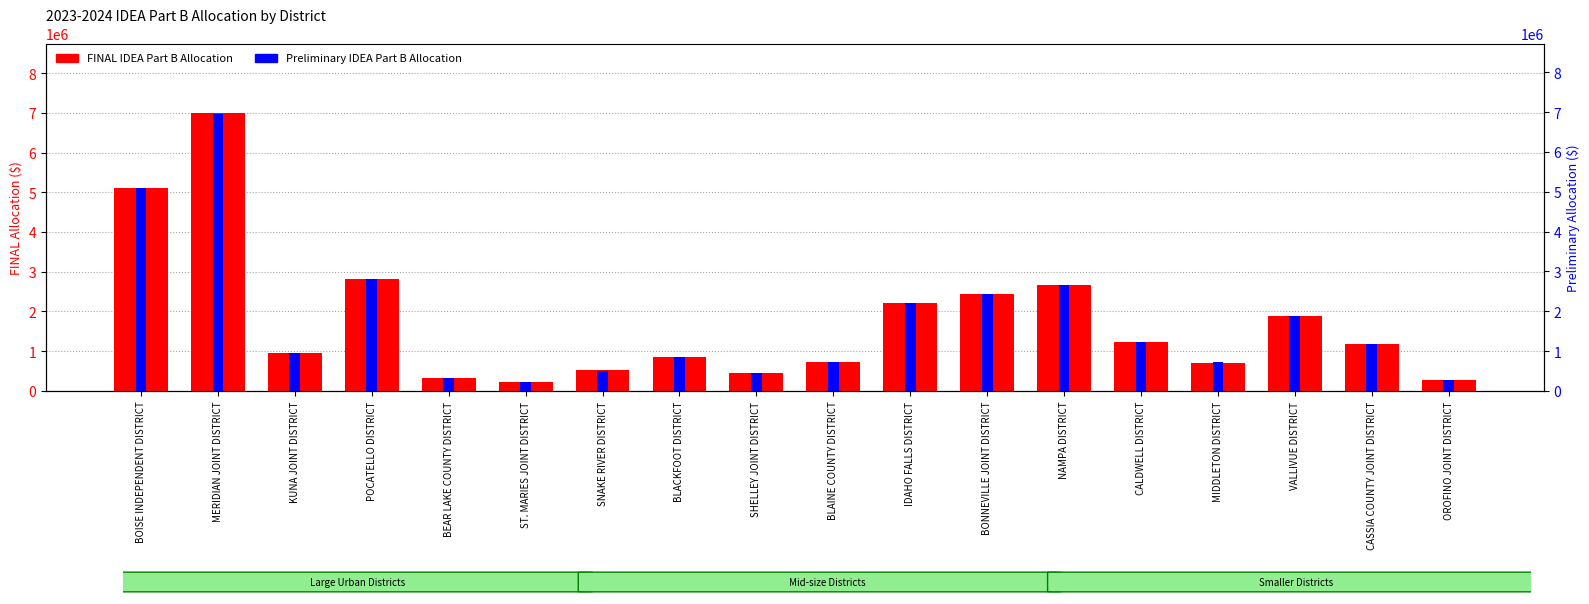

How many categories are shown in the chart?

18